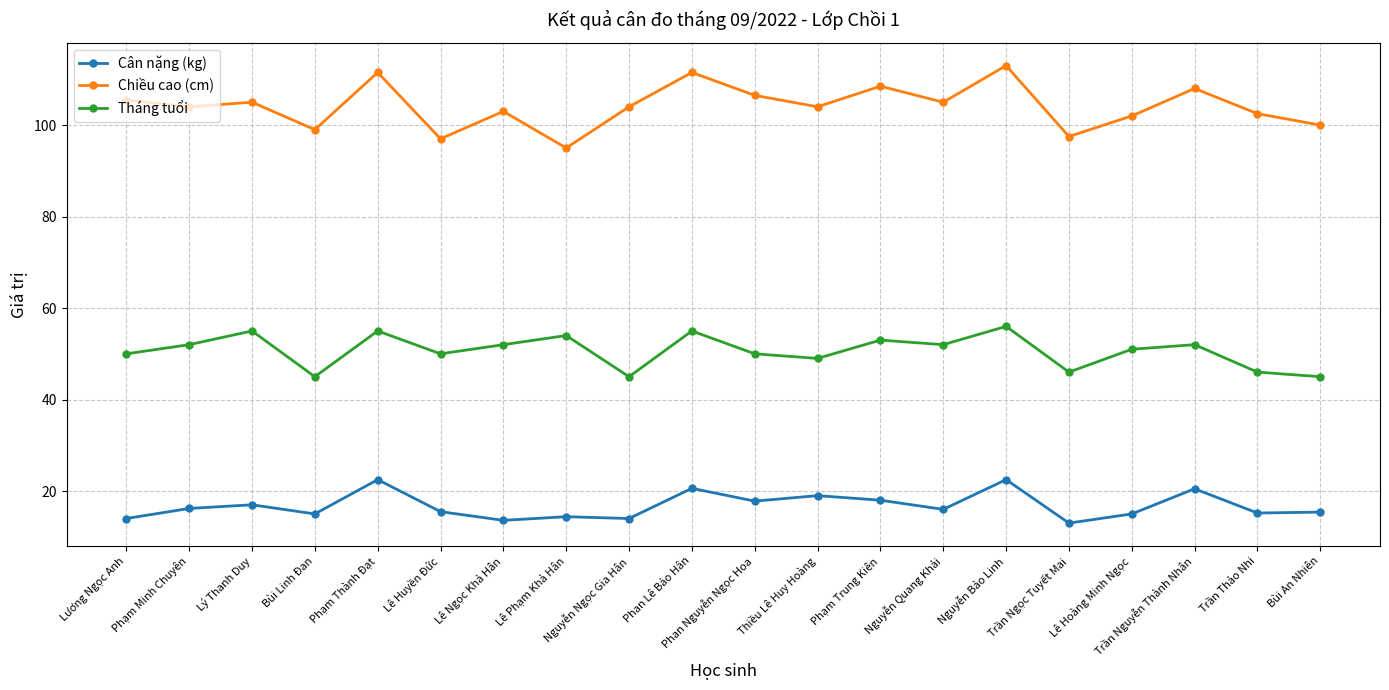

Is the value of Tháng tuổi at Phan Nguyễn Ngọc Hoa greater than the value of Cân nặng (kg) at Phan Lê Bảo Hân?

Yes